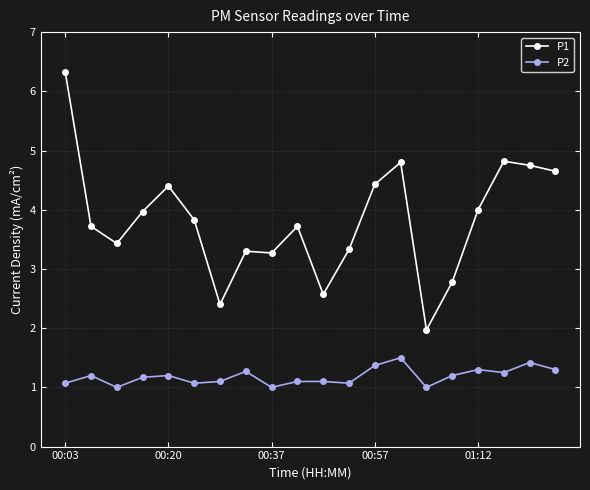

Which series has the widest spread of values?

P1